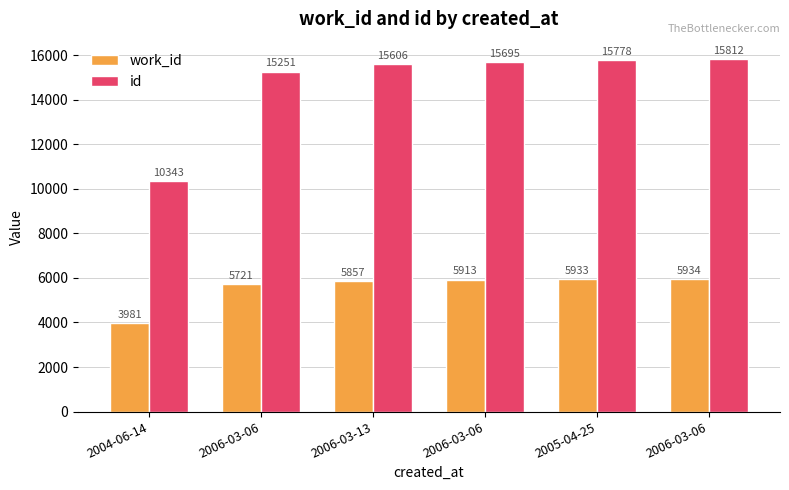

How many groups of bars are there?

6